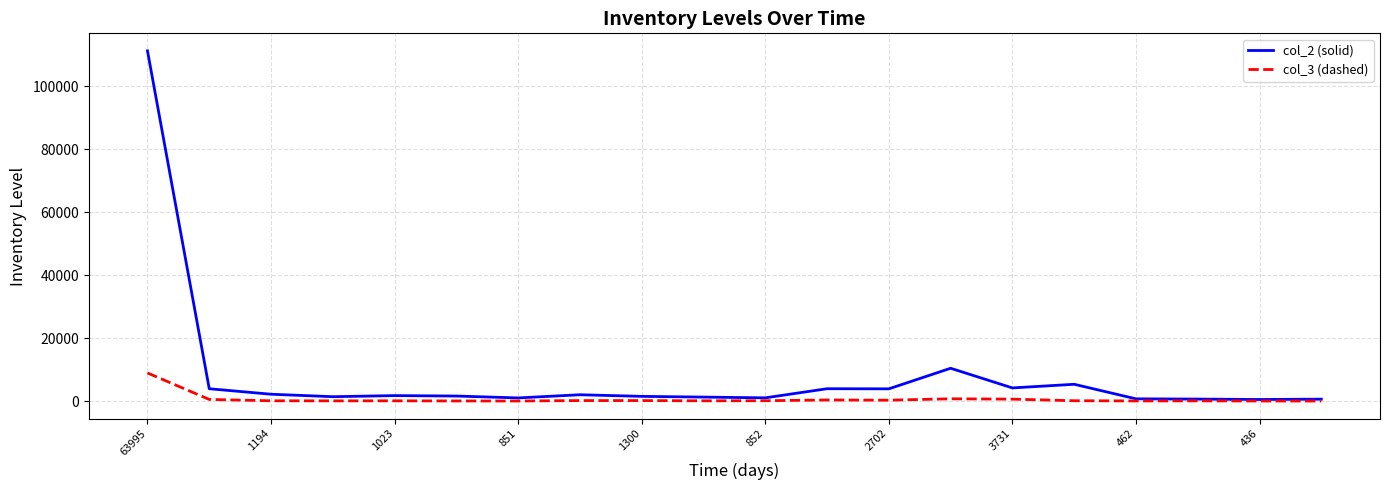

Which series has the widest spread of values?

col_2 (solid)